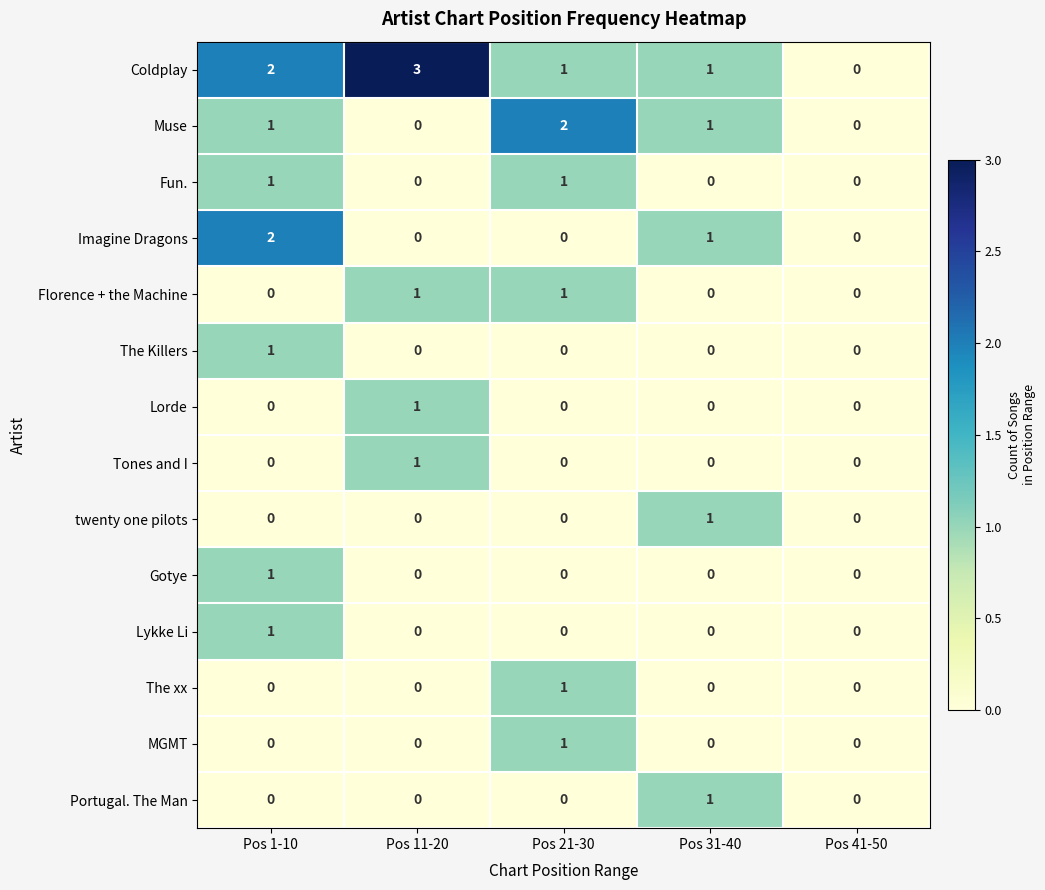

Which series has the largest range (max minus min)?

Coldplay